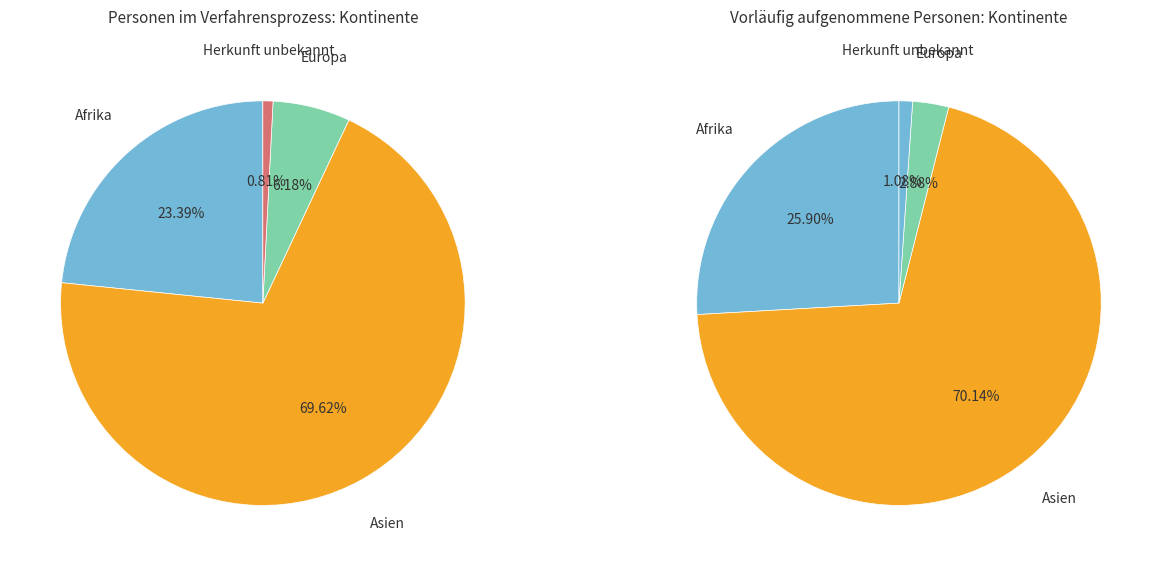

Which slice is the largest?

Asien